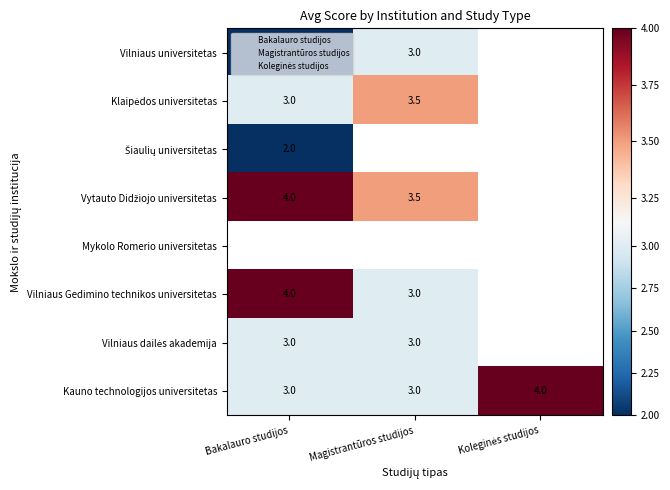

True or false: Vilniaus universitetas has a value of 2.0 at Bakalauro studijos.

True